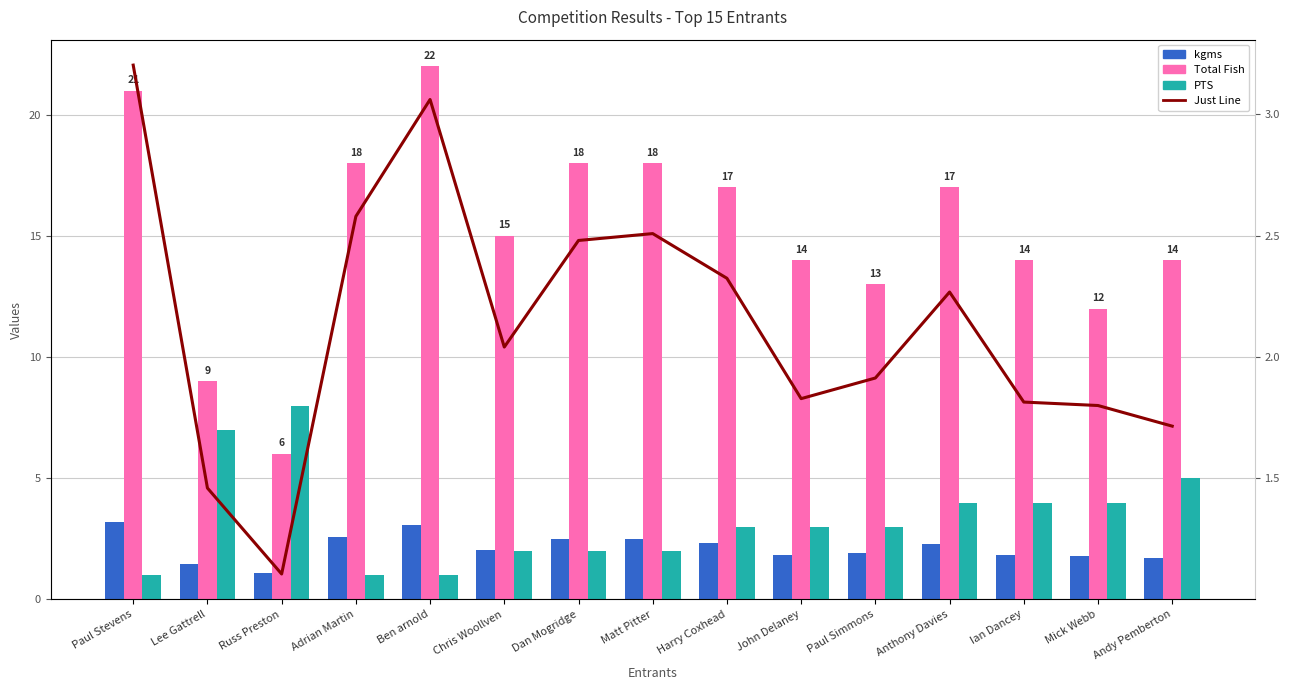

At Anthony Davies, list the series in order from smallest to largest.

kgms, Just Line, PTS, Total Fish